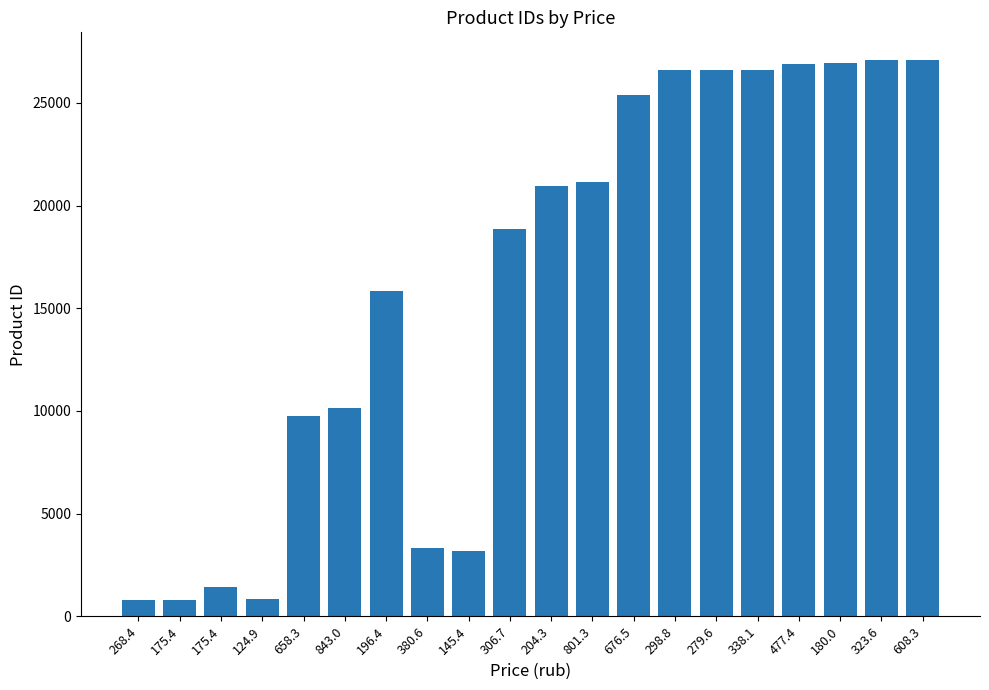

What is the label of the 5th bar from the left?

658.3